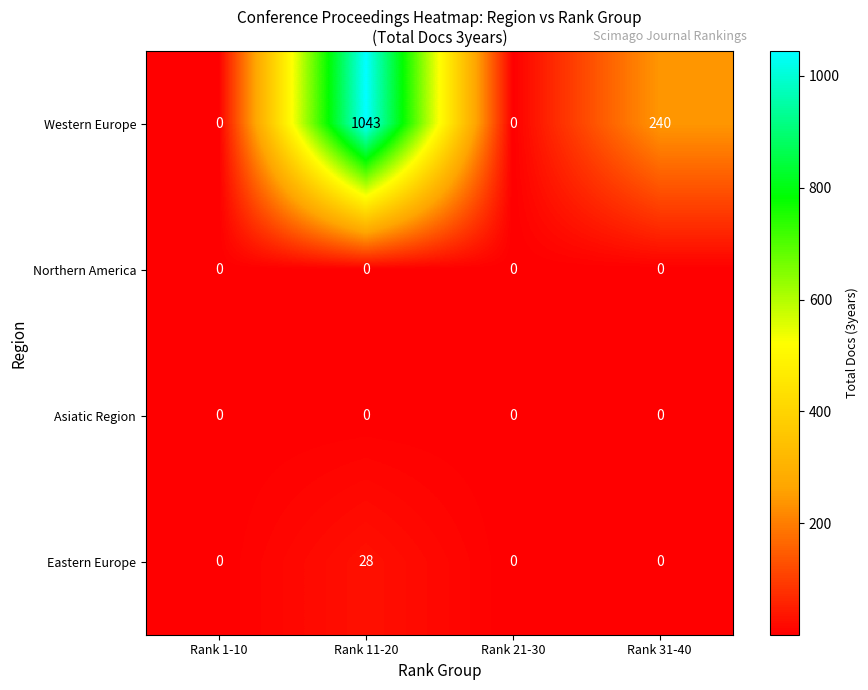

How many distinct data groups are displayed?

4